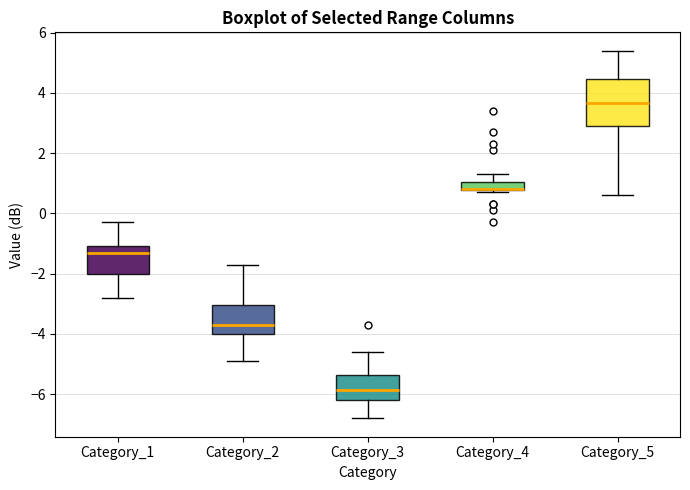

Which box is the tallest, from its lower edge to its upper edge?

Category_5